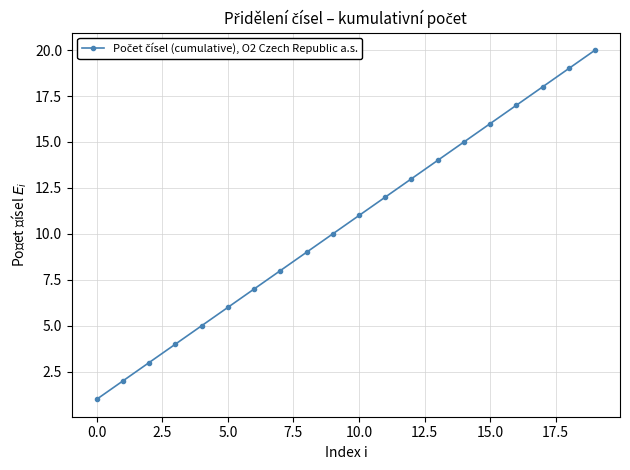

What is the maximum value shown in the chart?

20